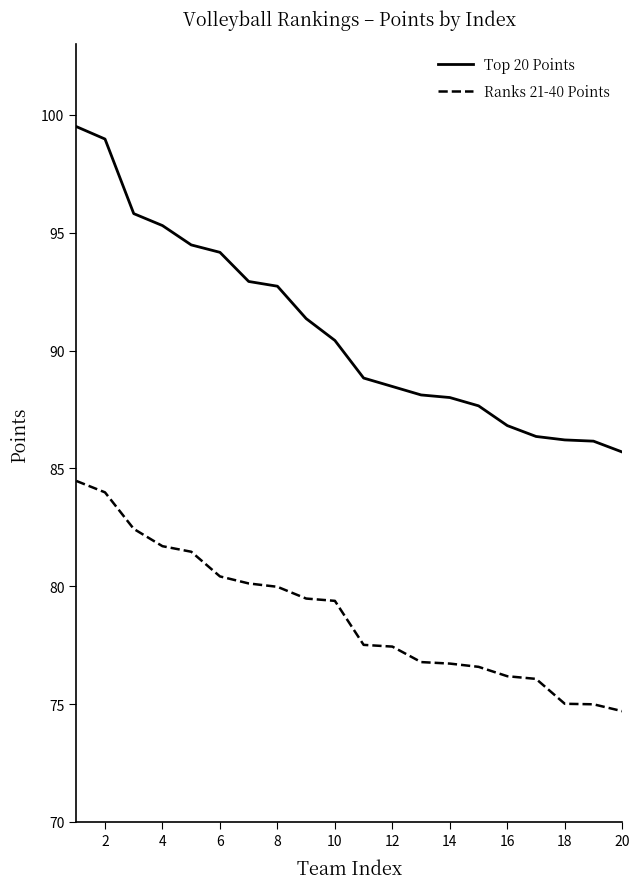

True or false: Top 20 Points and Ranks 21-40 Points cross at least once.

False